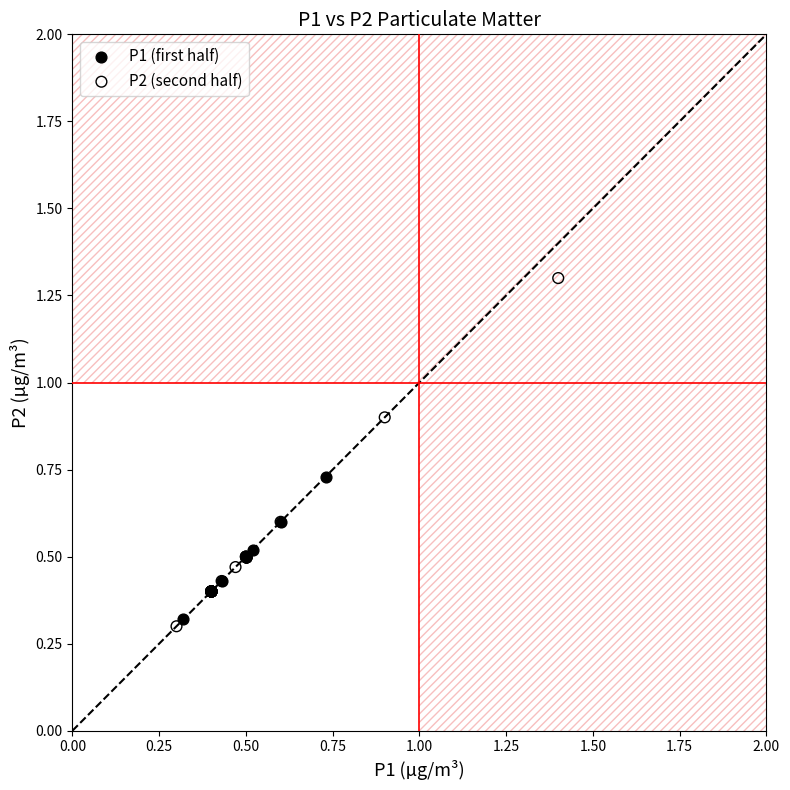

Which series contains the lowest Y value?

P2 (second half)